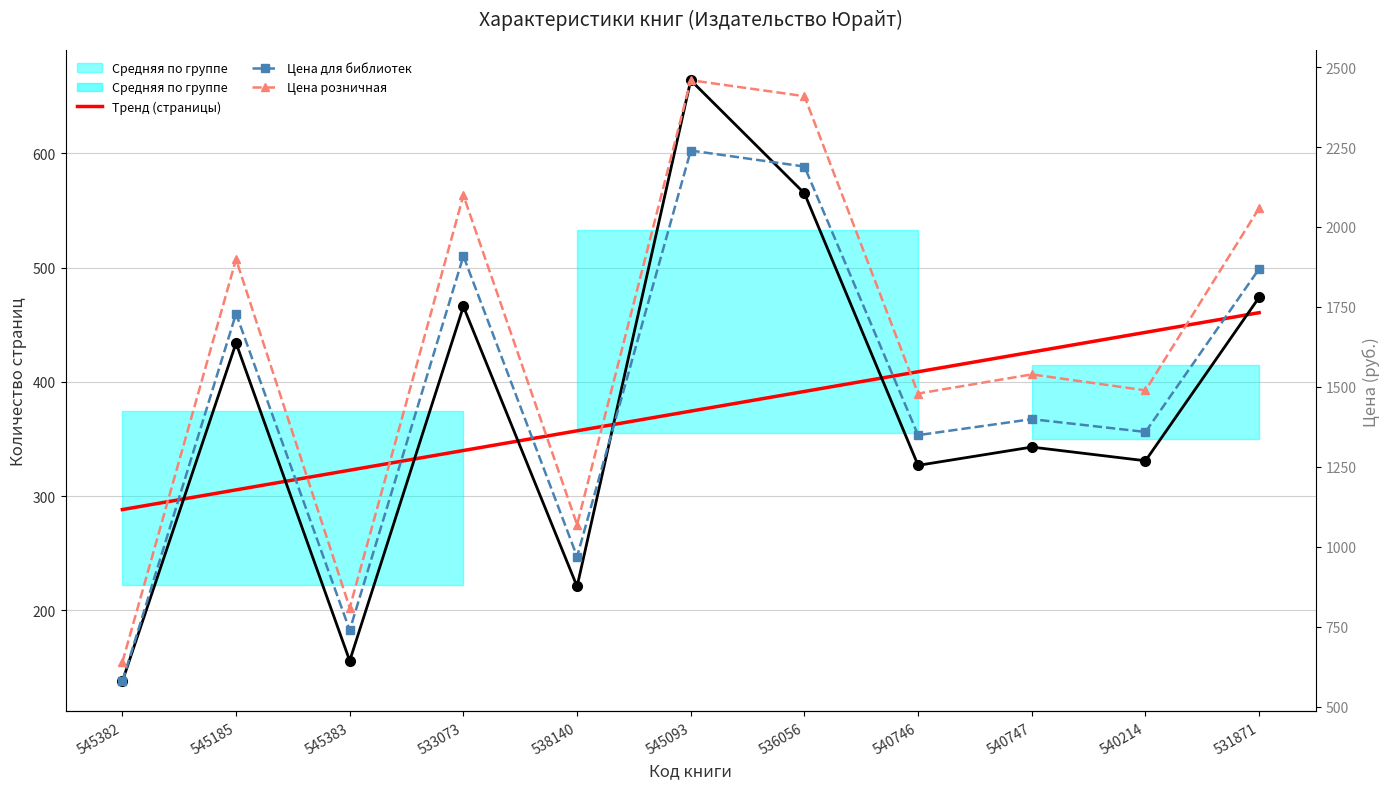

How many interior local peaks does the Количество страниц series have?

4